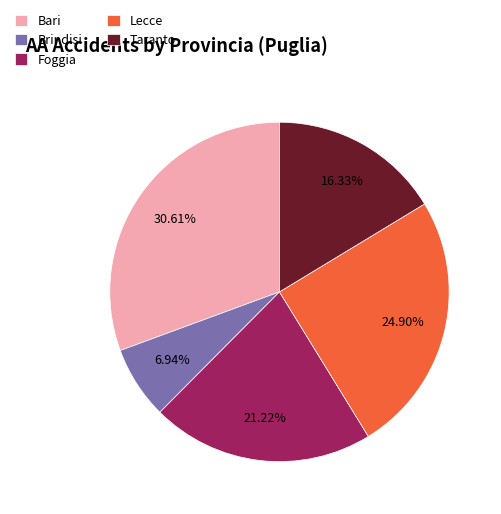

Rank the categories by value from highest to lowest.

Bari, Lecce, Foggia, Taranto, Brindisi